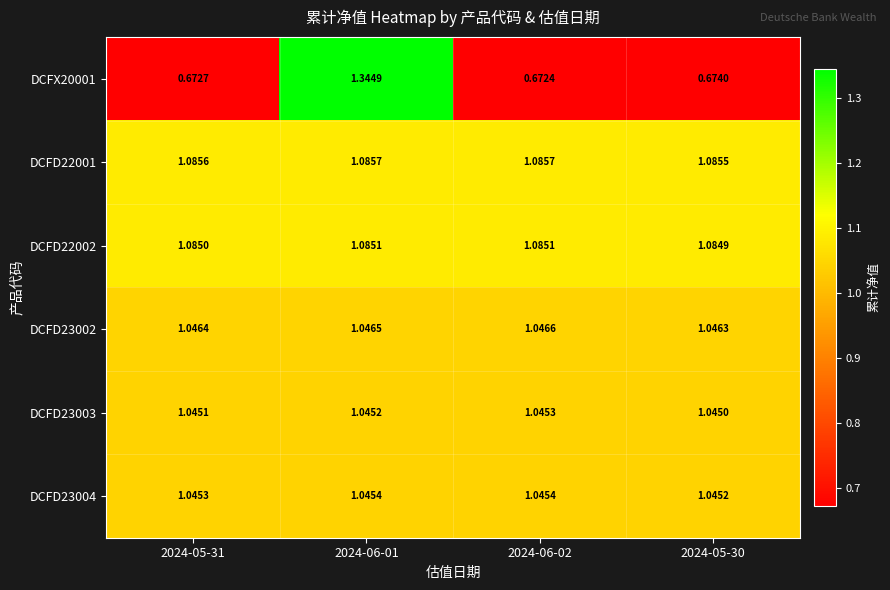

Which series has the largest total across all categories?

DCFD22001